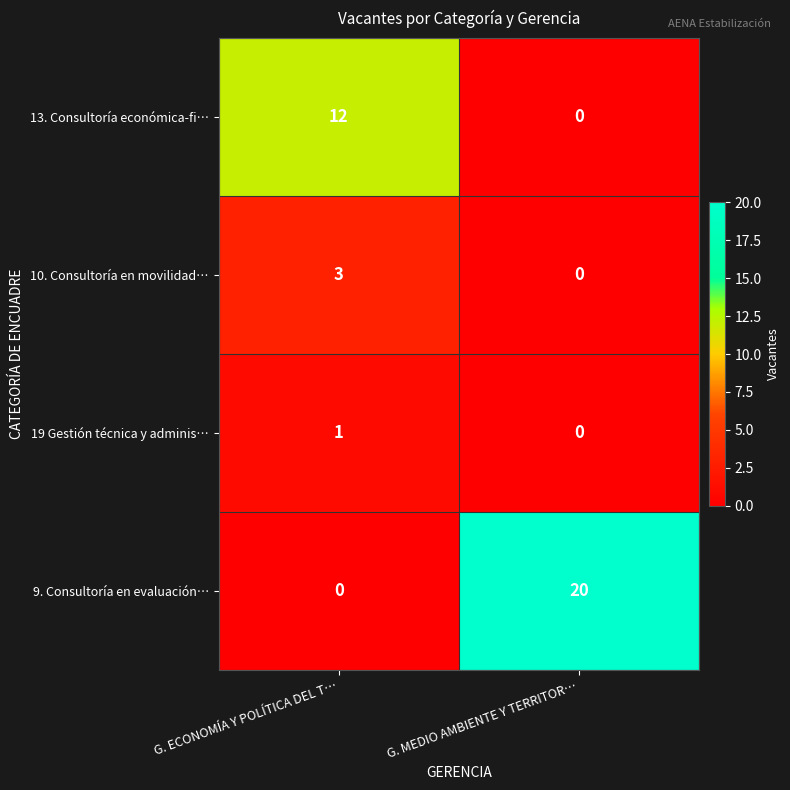

At how many categories does at least one series exceed 5?

2